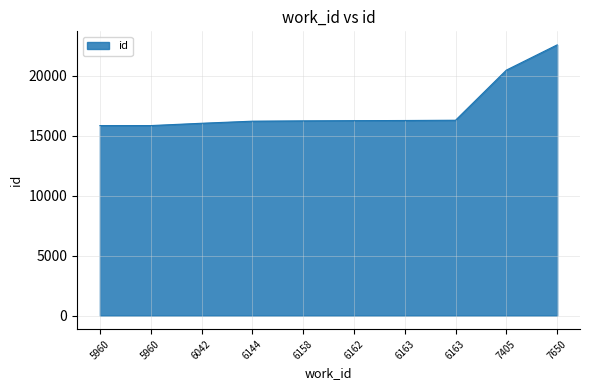

Approximately how many times larger is the value at 6162 compared to 7405?

0.8